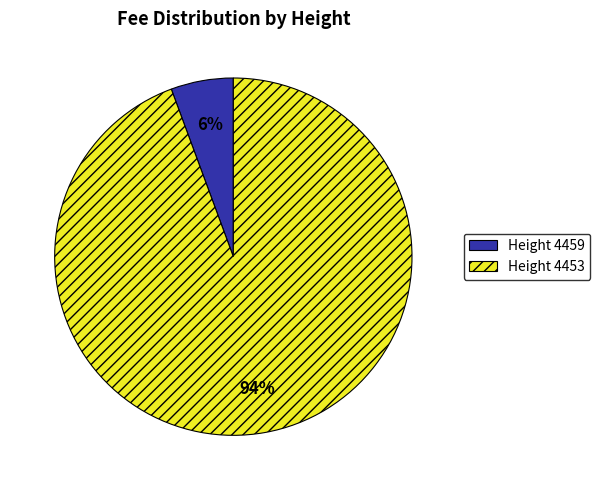

Rank the categories by value from highest to lowest.

Height 4453, Height 4459